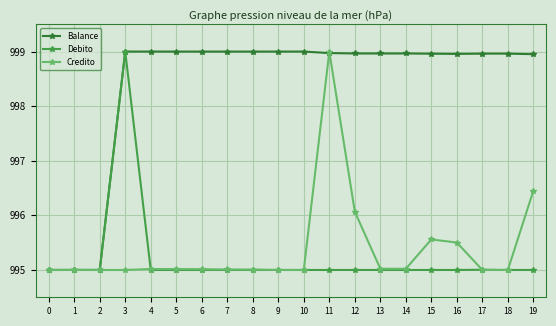

What are all the series names shown in the legend?

Balance, Debito, Credito